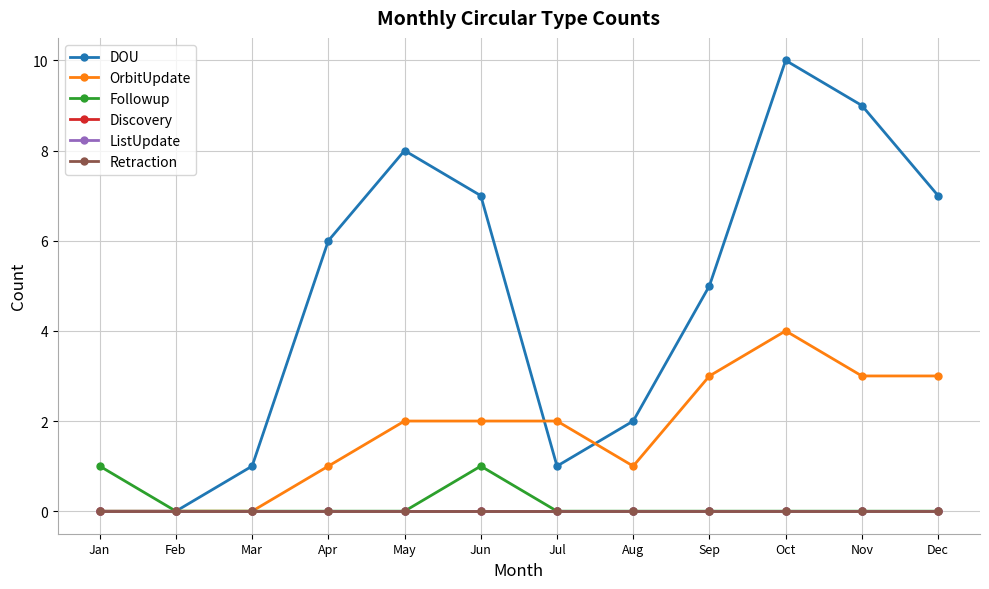

At which category does DOU reach its first local peak?

May